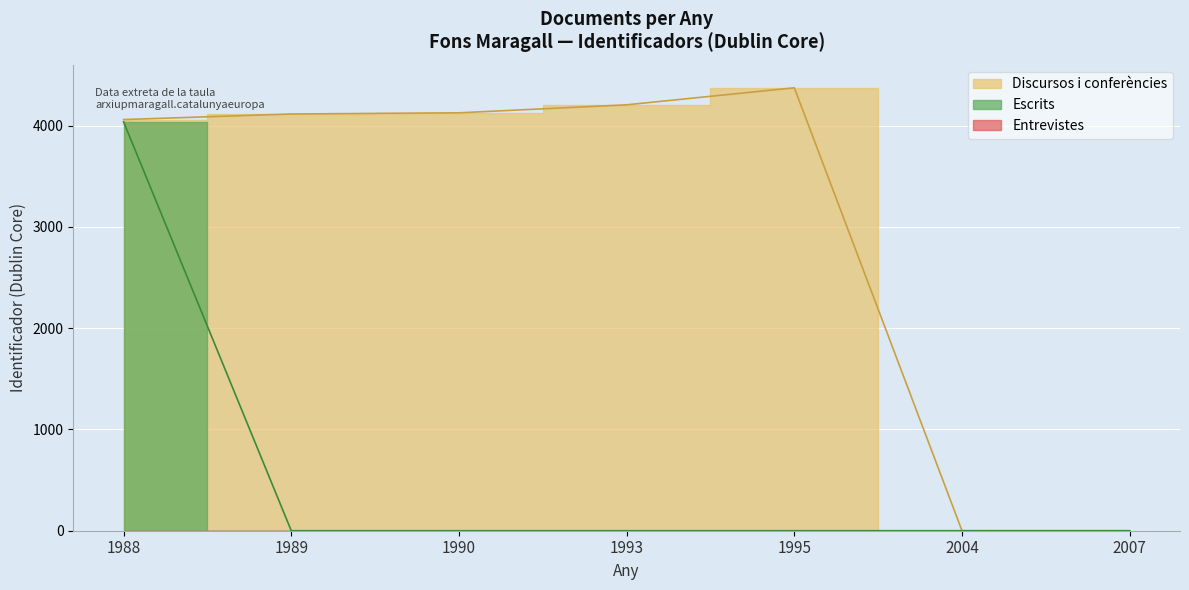

The value of Discursos i conferències at 1990-05-10 is 2684. True or false?

False